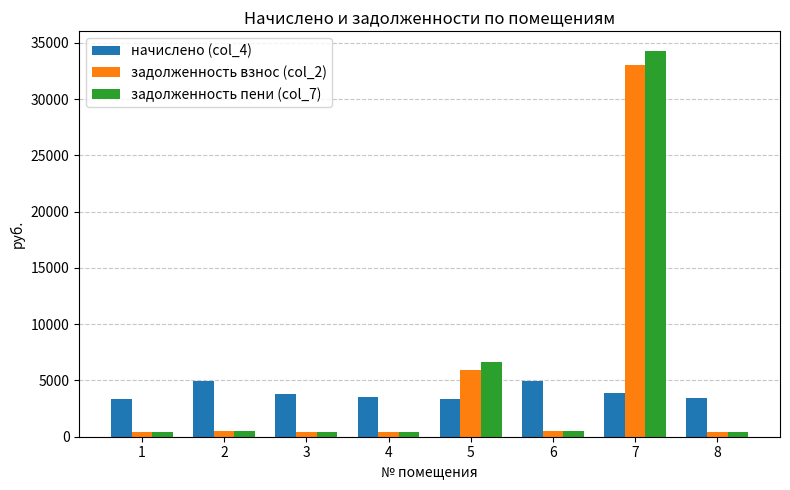

Is the value of задолженность пени (col_7) at 3 greater than the value of начислено (col_4) at 1?

No